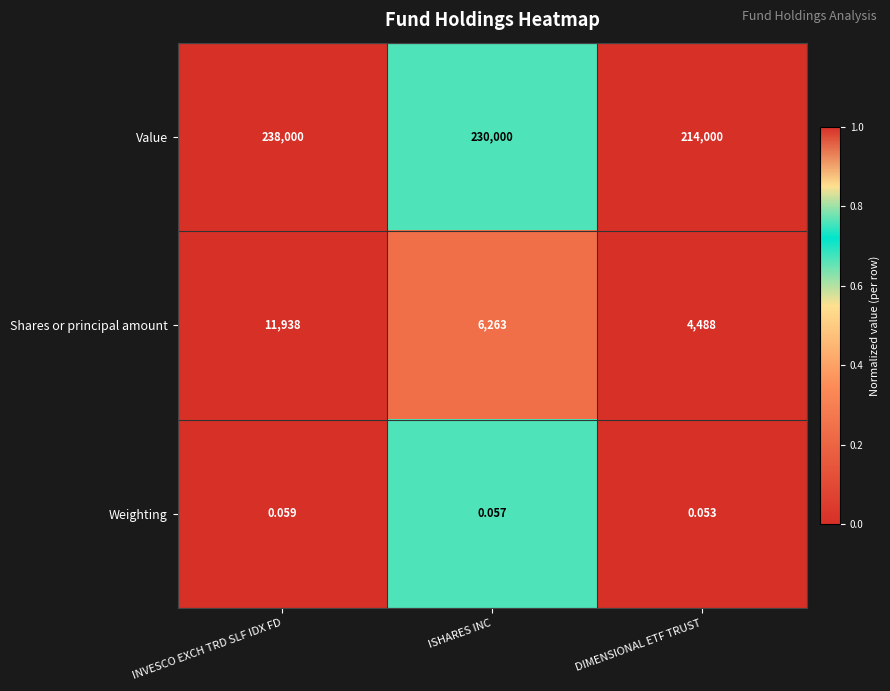

Which label corresponds to the largest value in the chart?

INVESCO EXCH TRD SLF IDX FD